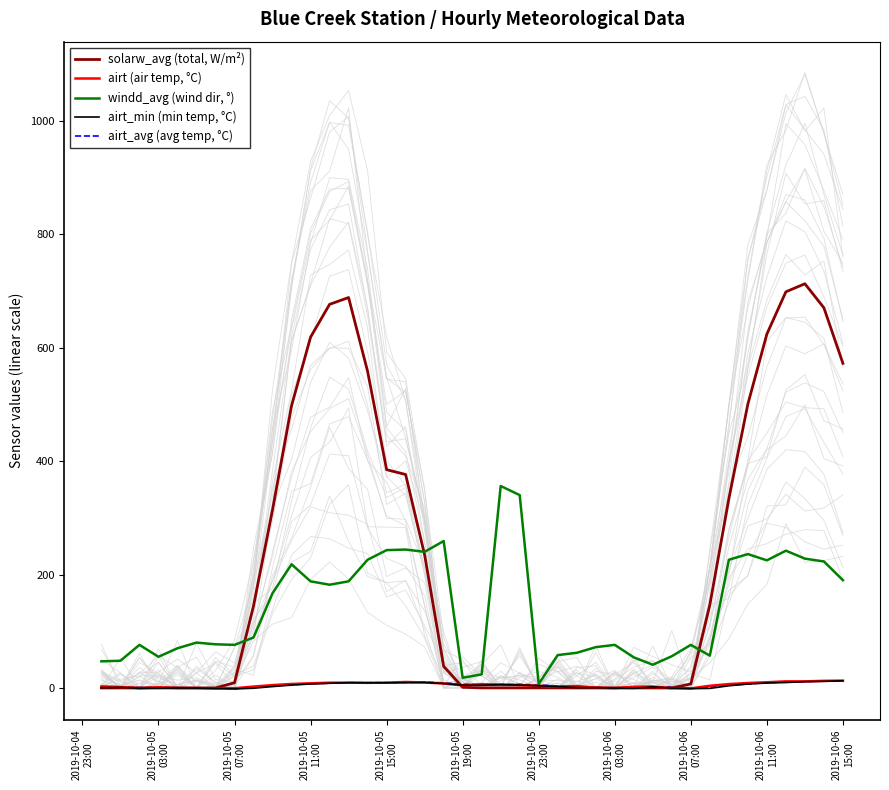

Read the airt (air temp, °C) value at 2019-10-06
07:00.

-0.7